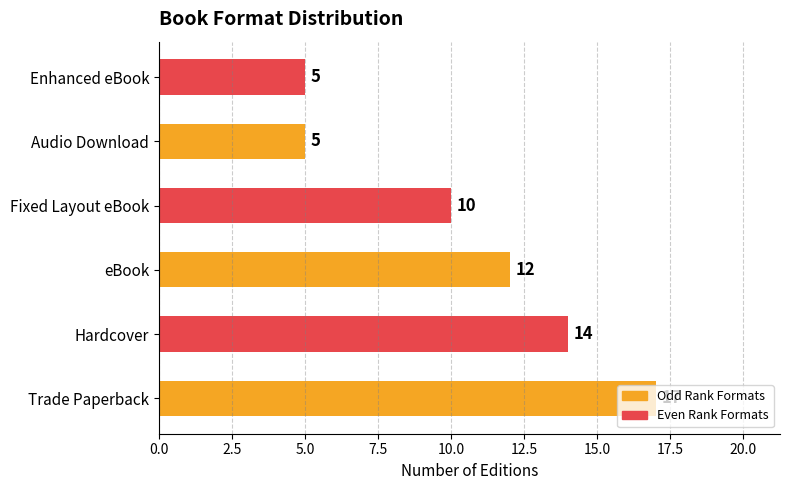

What is the difference between the maximum and minimum values?

12